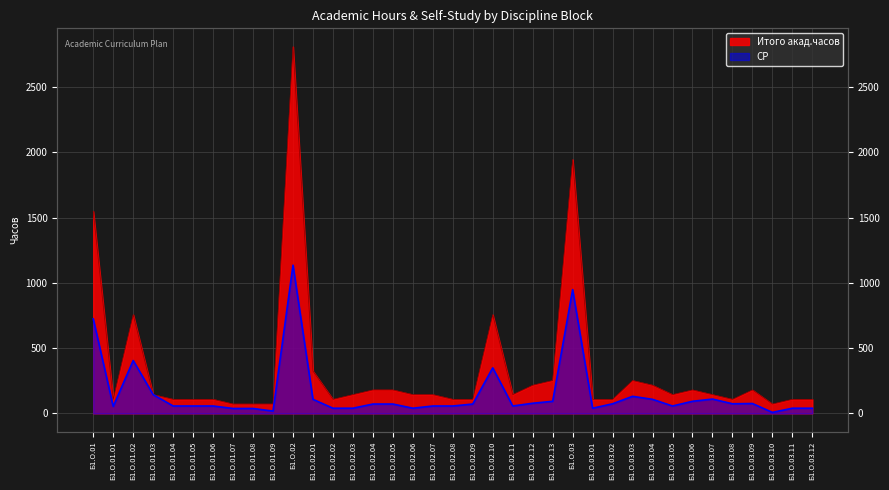

What is the sum of all СР values?

5661